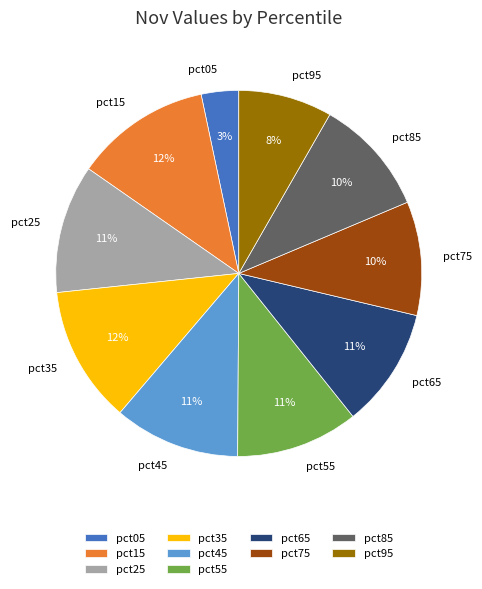

To the nearest percent, what portion does pct45 represent?

11%